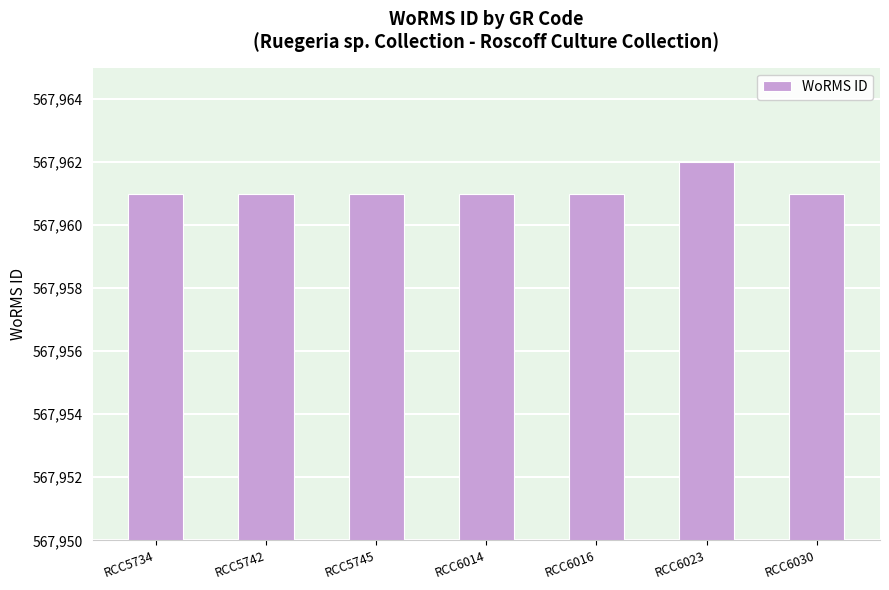

What is the smallest value displayed?

567961